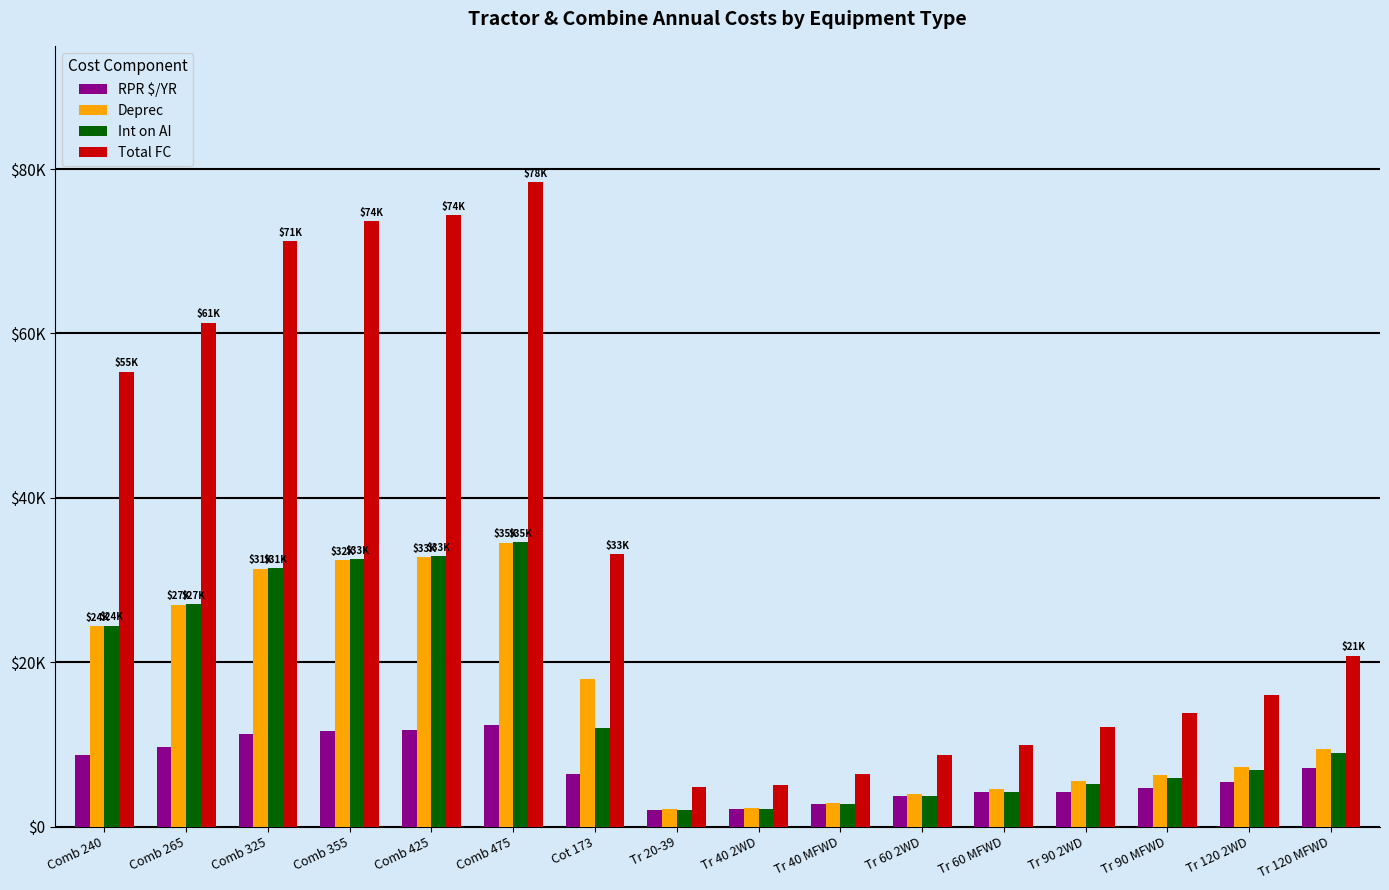

Are the bars horizontal?

No